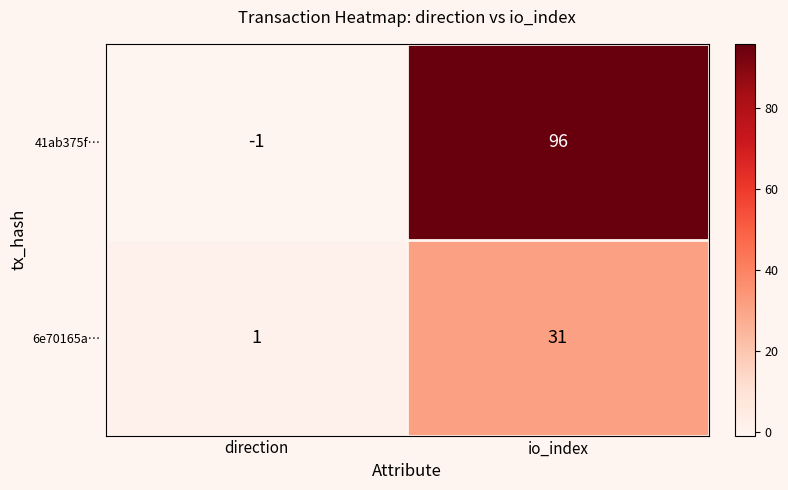

At how many categories does at least one series exceed 39?

1